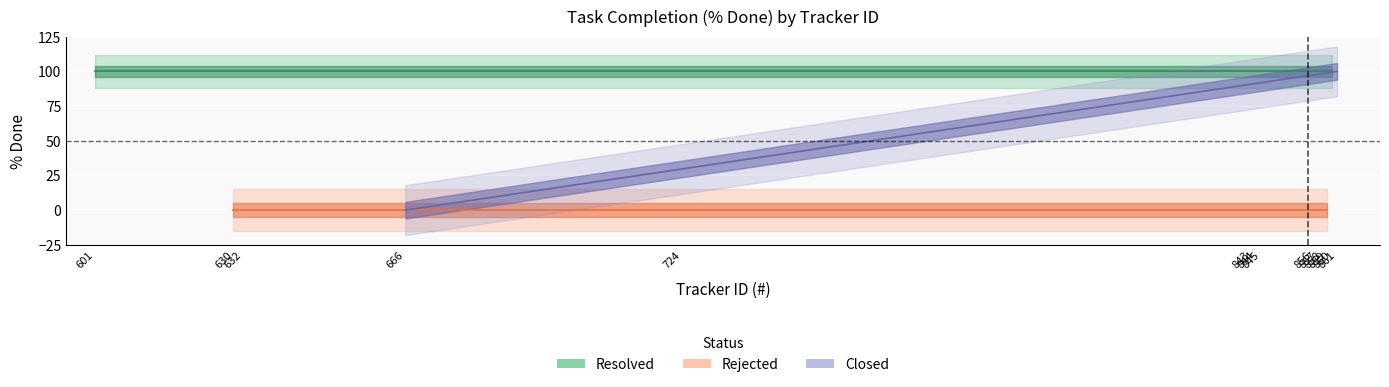

True or false: Rejected and Closed intersect in this chart.

False